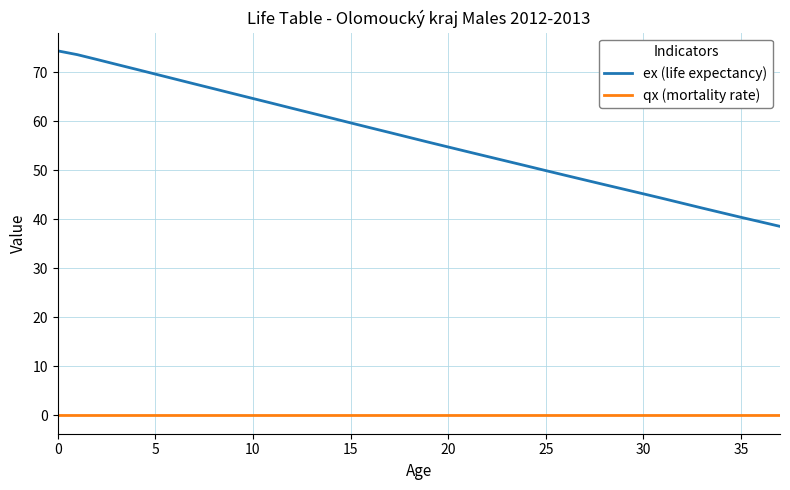

Which series has the largest total across all categories?

ex (life expectancy)